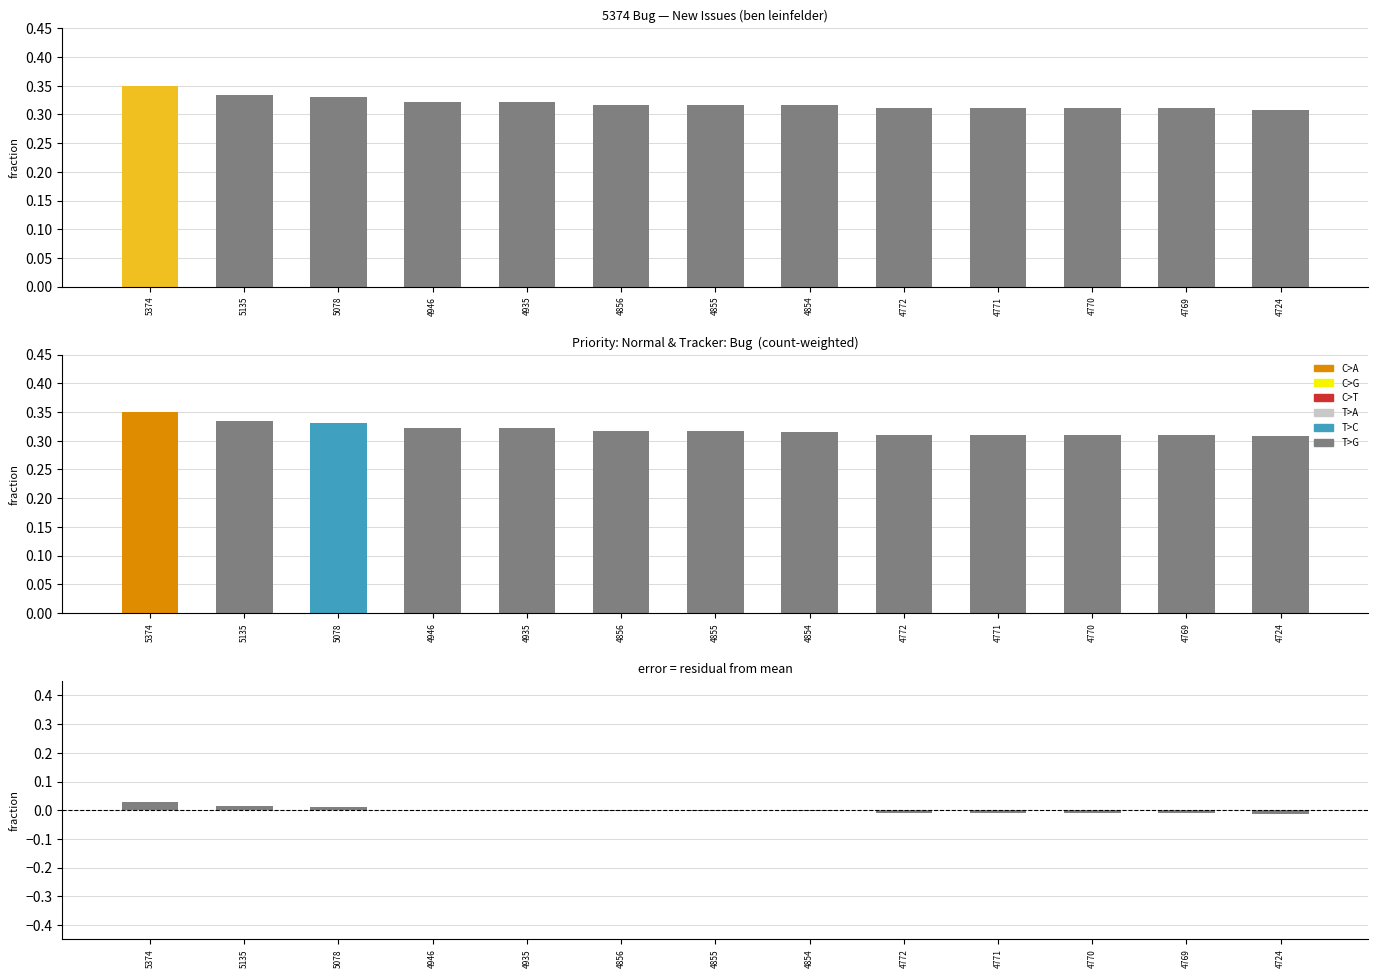

At which label does residual first exceed 0?

5374